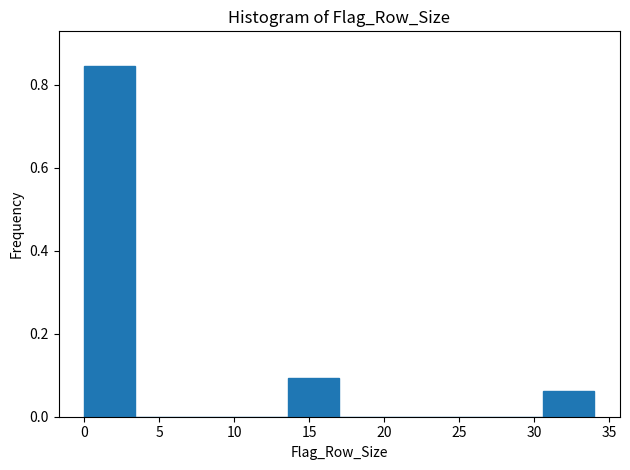

What is the height of the bar covering 30.6 to 34.0 on the x-axis? Neither the bar edges nor the heights are printed on the chart, so give them approximately, as read against the axes.

0.06